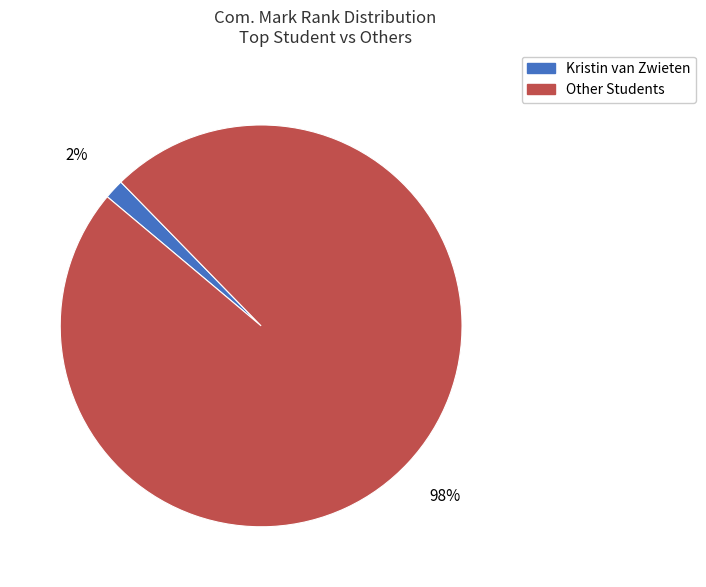

Is there a majority slice in this chart?

Yes